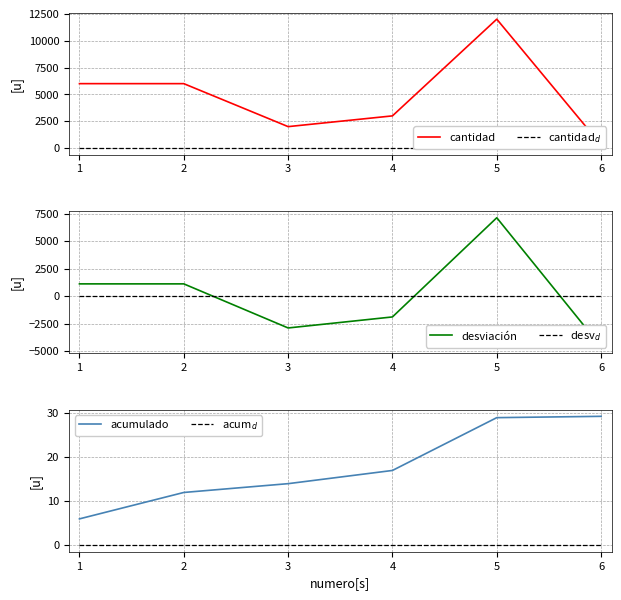

Is this an area chart (filled region under the line)?

No